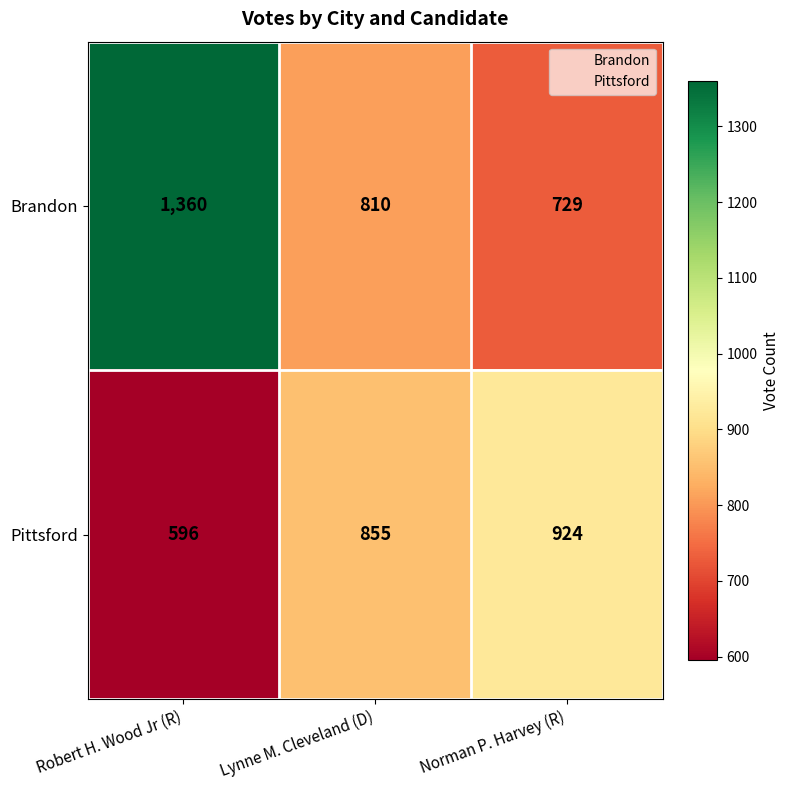

Rank the series by their maximum value, from highest to lowest.

Brandon, Pittsford